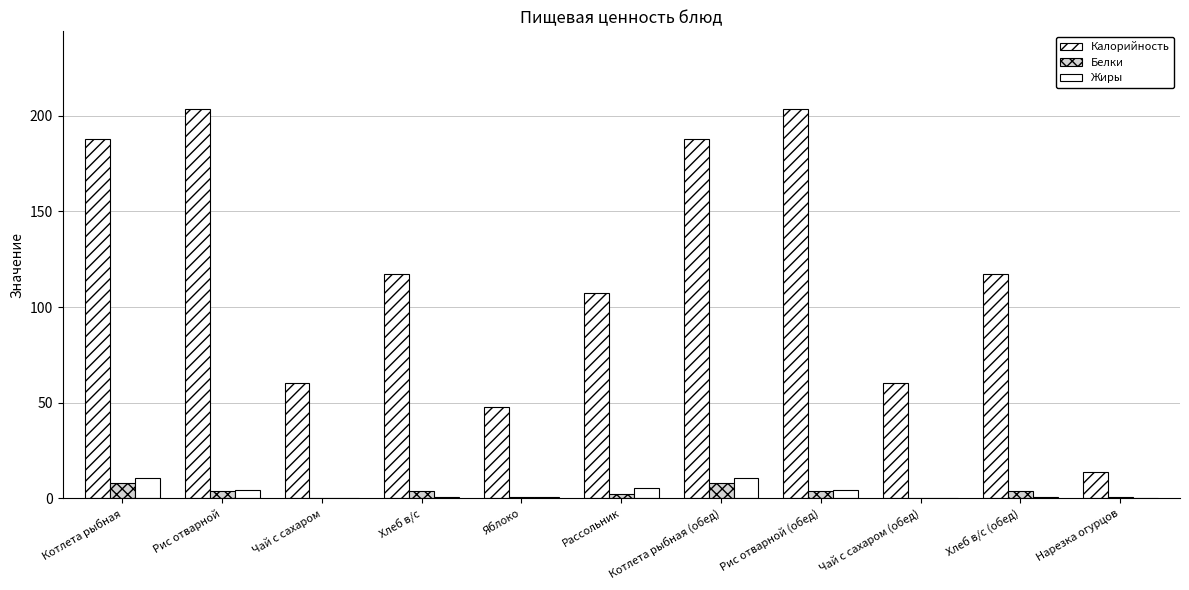

What is the sum of the Калорийность values at Чай с сахаром (обед) and Рассольник?

167.2